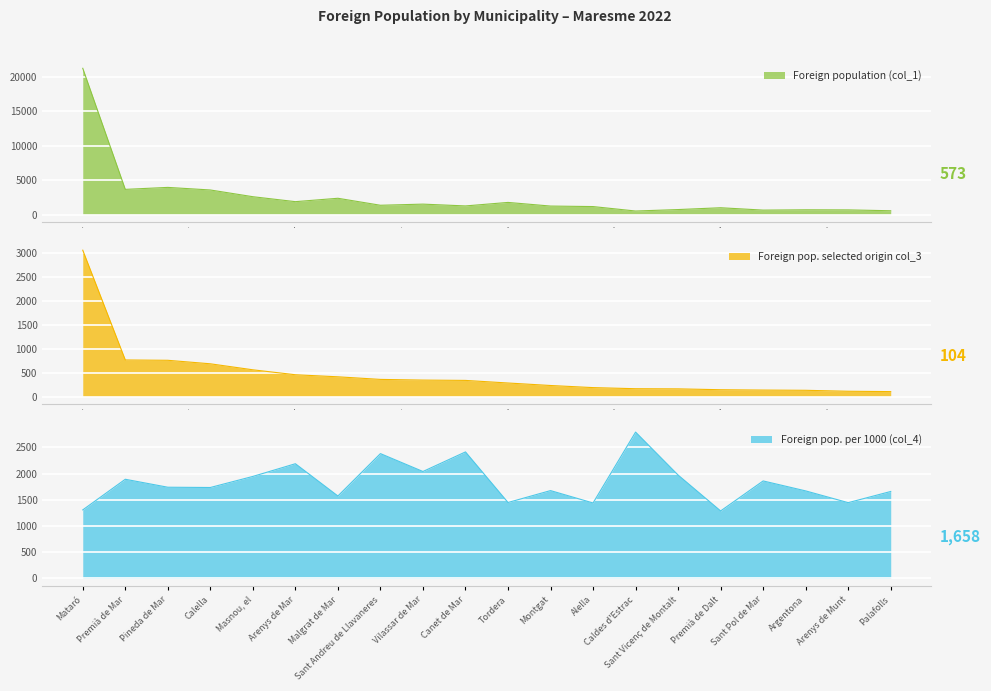

What is the difference between the maximum and minimum values in the Foreign pop. per 1000 (col_4) series?

1503